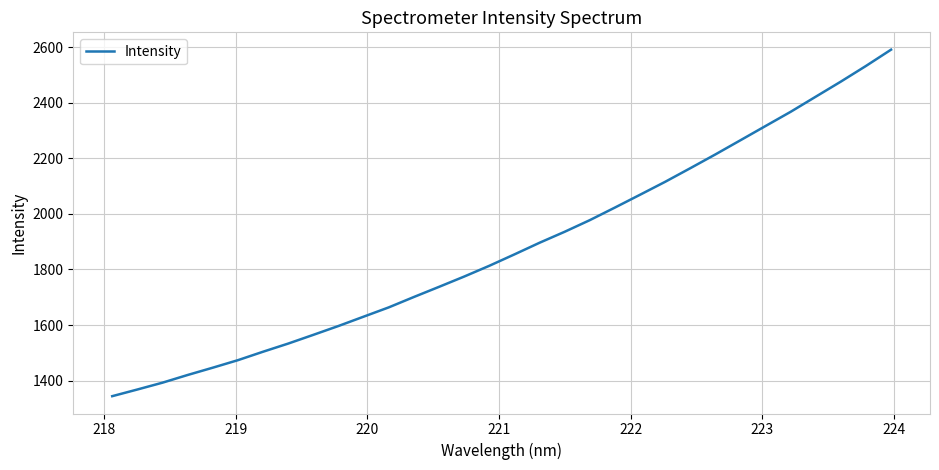

What is the maximum value shown in the chart?

2591.6